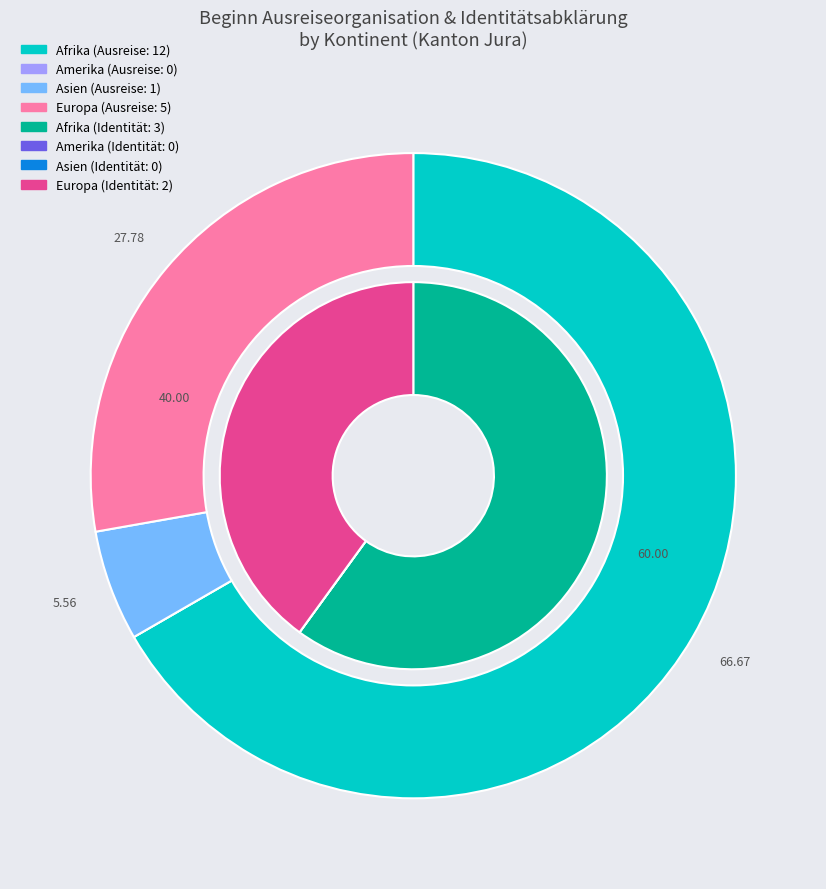

What is the largest slice in the pie chart?

Afrika